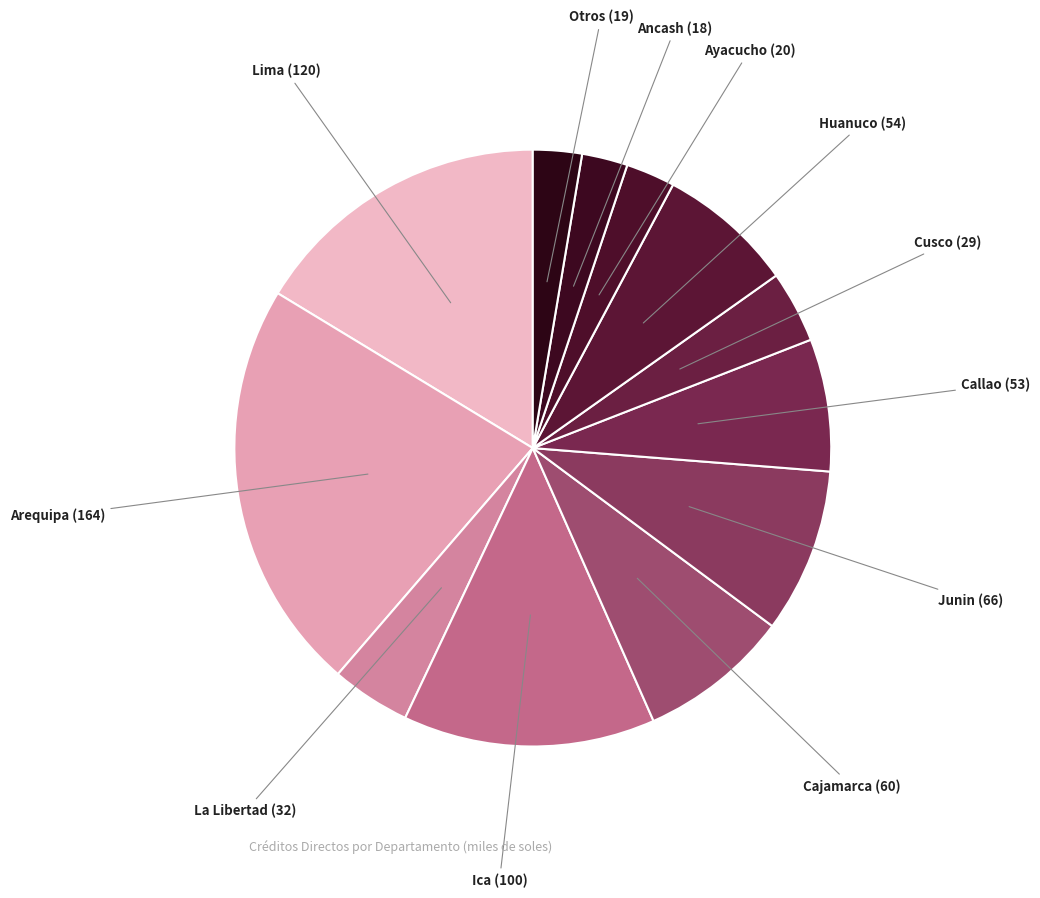

Count the number of slices in the pie.

12